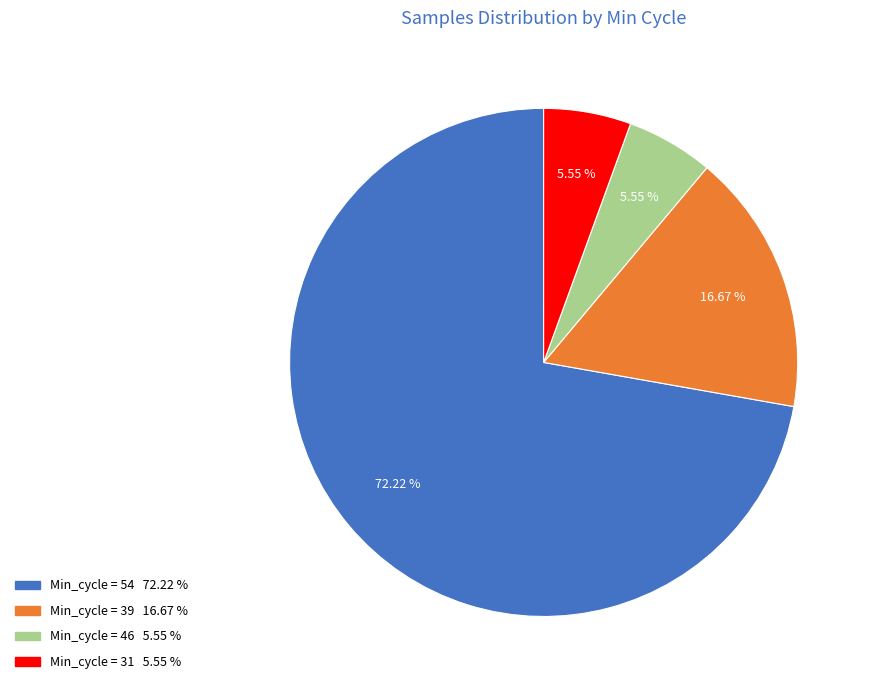

Does any single category account for the majority?

Yes